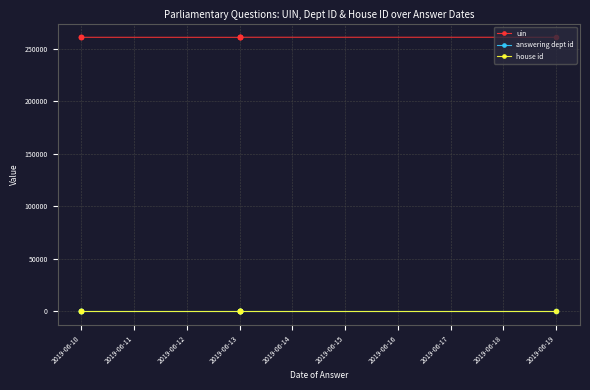

What is the sum of all uin values?

2346080